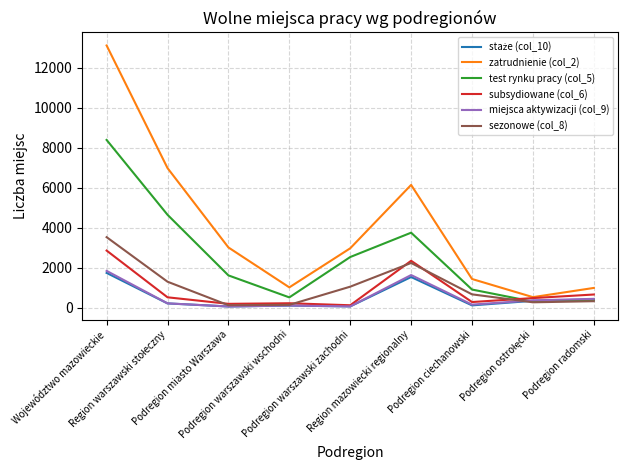

What is the sum of all miejsca aktywizacji (col_9) values?

4812